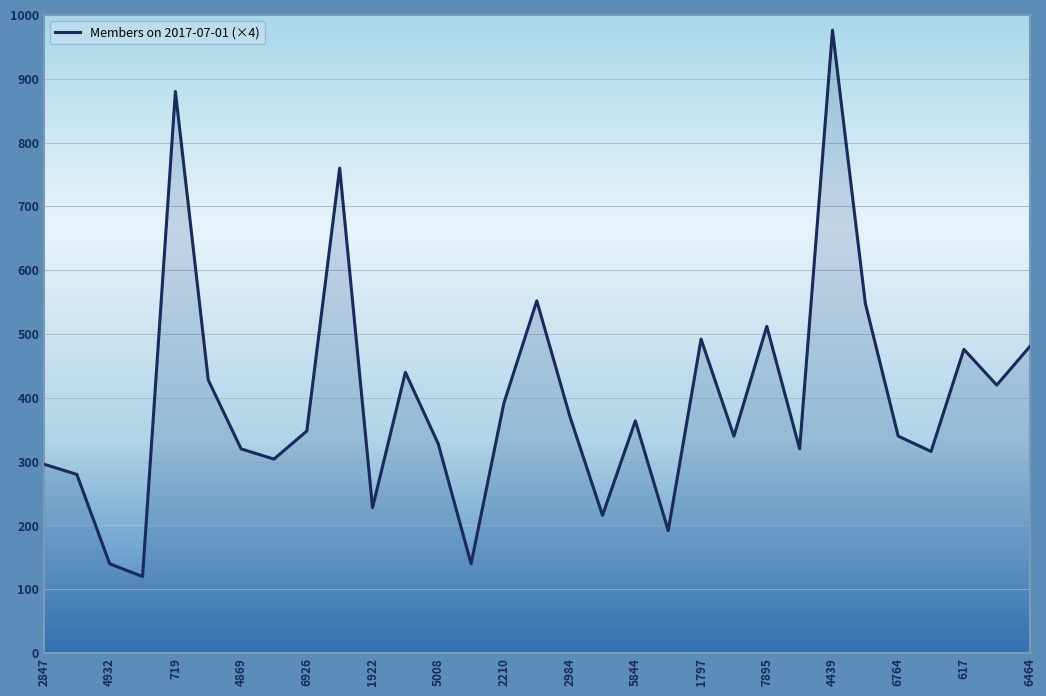

What is the minimum value shown in the chart?

120